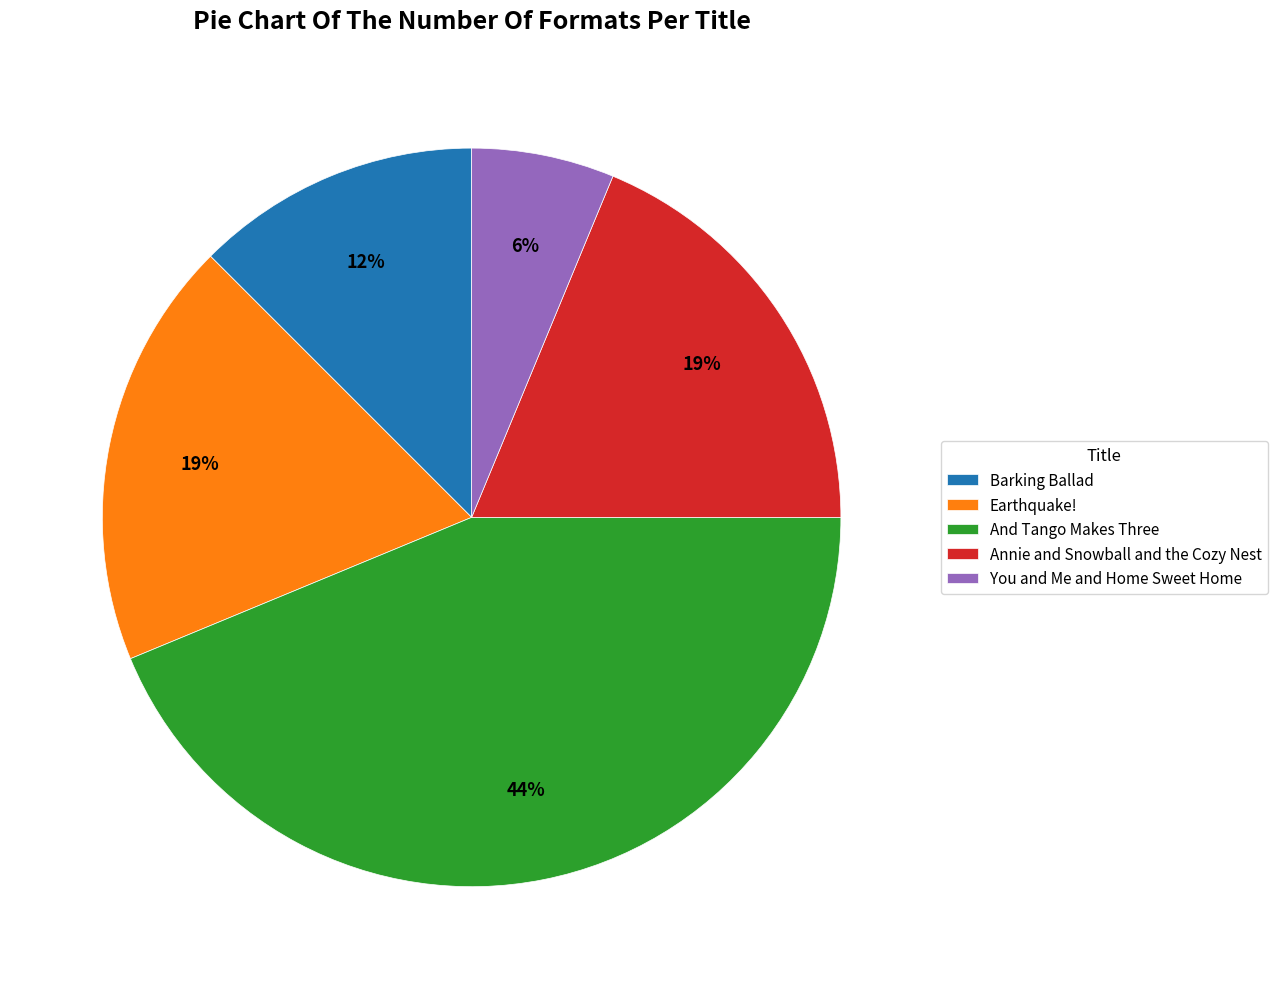

What is the smallest slice in the pie chart?

You and Me and Home Sweet Home